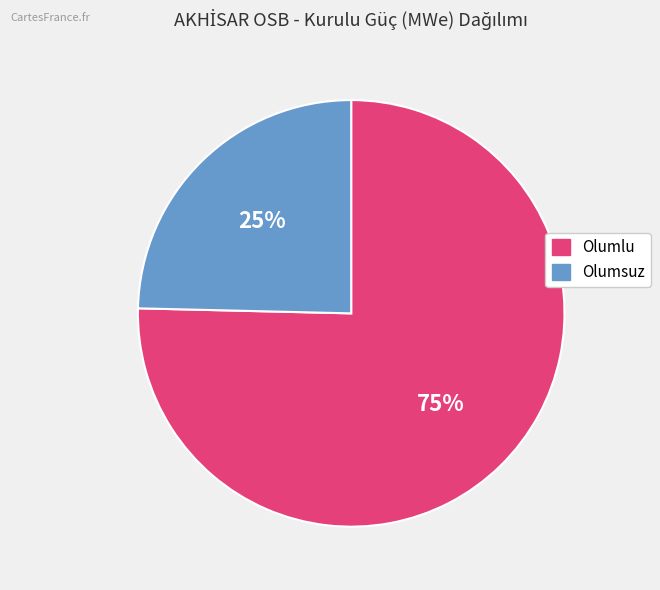

To the nearest percent, what is the average slice percentage?

50%